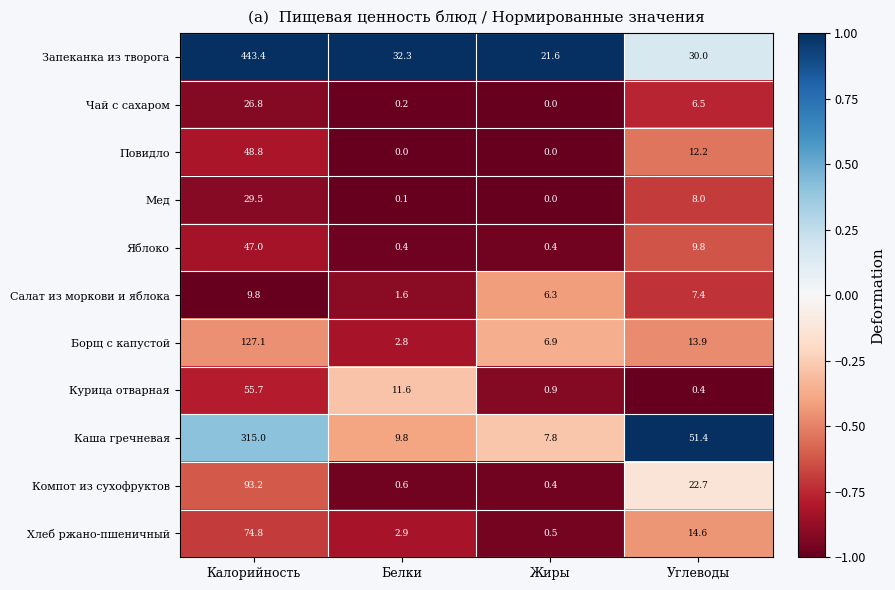

Rank the series by their maximum value, from highest to lowest.

Запеканка из творога, Каша гречневая, Борщ с капустой, Компот из сухофруктов, Хлеб ржано-пшеничный, Курица отварная, Повидло, Яблоко, Мед, Чай с сахаром, Салат из моркови и яблока